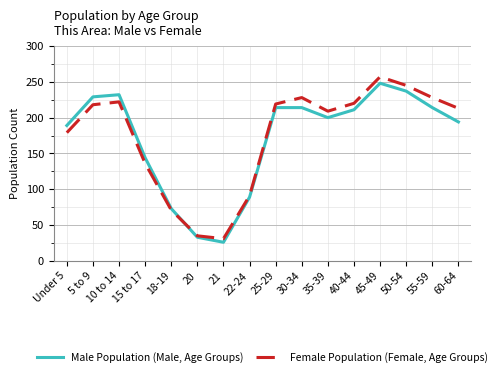

How many interior local valleys does the Female Population (Female, Age Groups) series have?

2